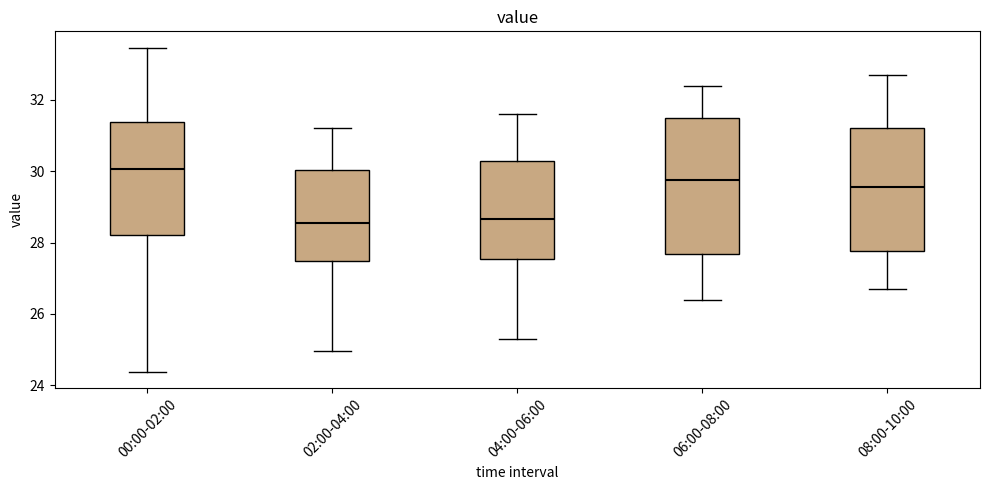

Comparing the boxes themselves (not the whiskers), which one is the tallest?

06:00-08:00